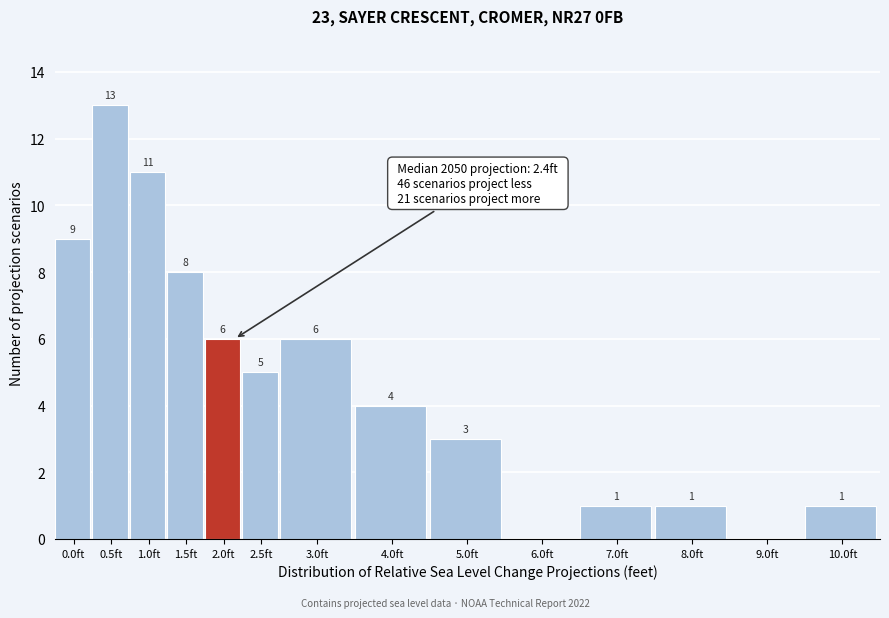

Reading left to right, transcribe all the data shown in this chart.

0.0ft=9	0.5ft=13	1.0ft=11	1.5ft=8	2.0ft=6	2.5ft=5	3.0ft=6	4.0ft=4	5.0ft=3	6.0ft=0	7.0ft=1	8.0ft=1	9.0ft=0	10.0ft=1